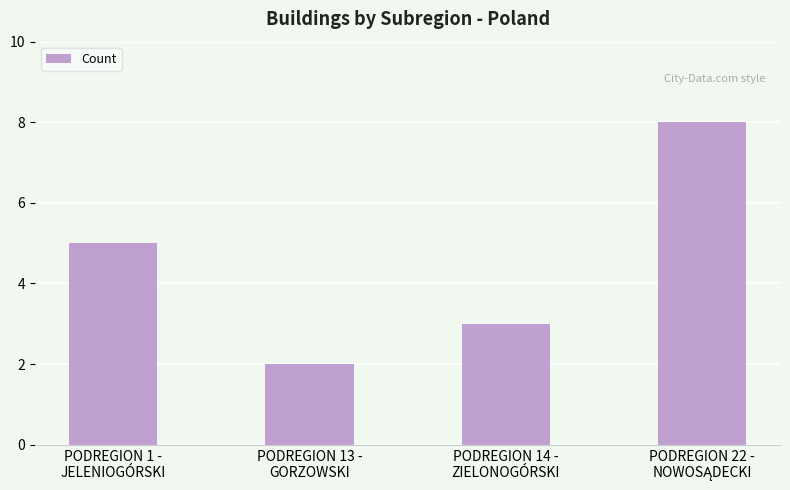

The value at PODREGION 1 -
JELENIOGÓRSKI is 5. True or false?

True